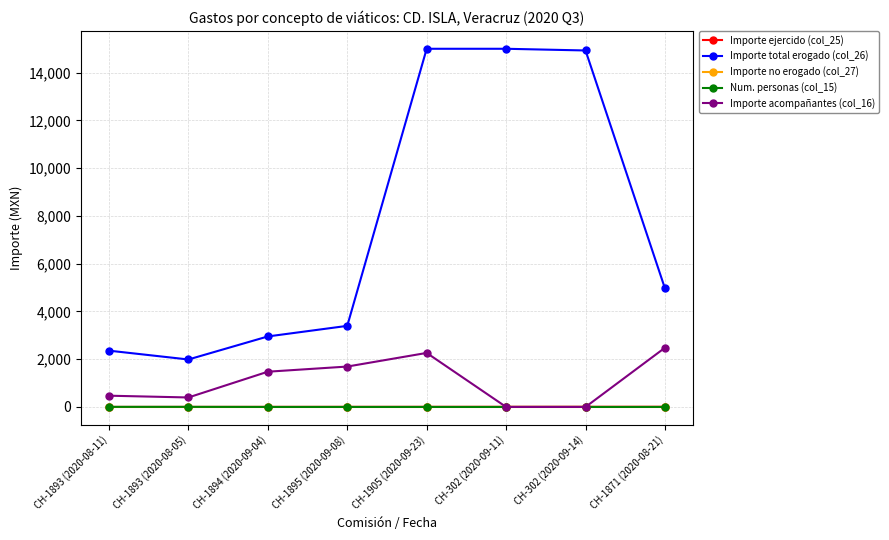

Does the chart have visible grid lines?

Yes